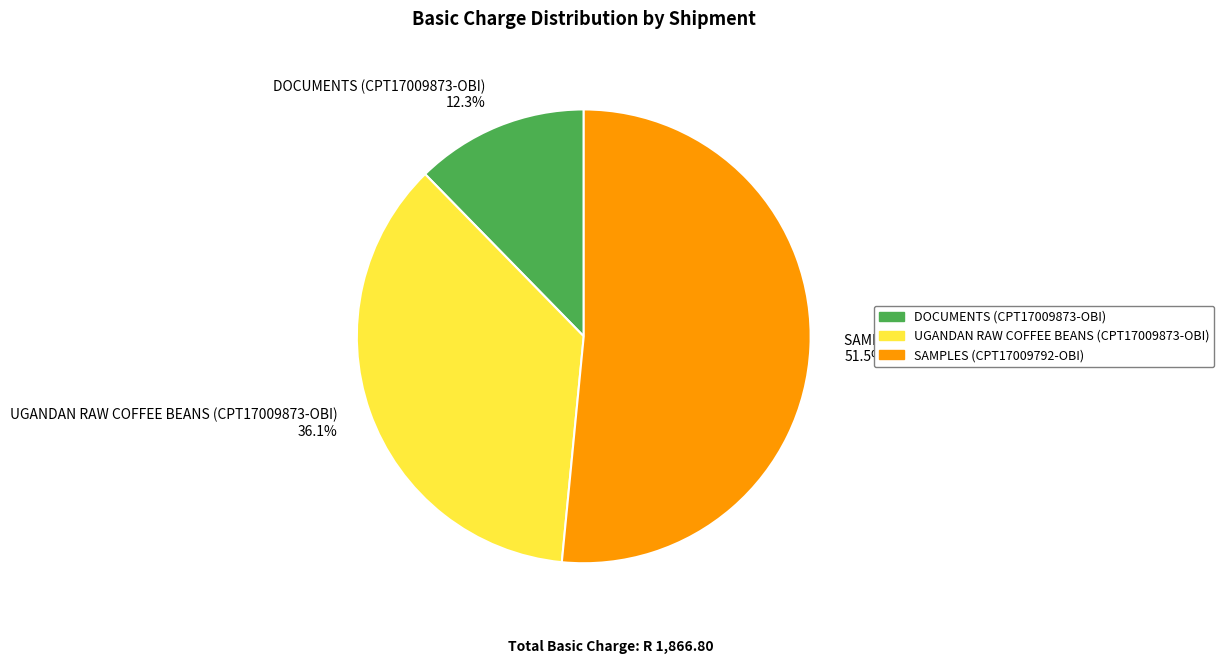

Rank the categories by value from lowest to highest.

DOCUMENTS (CPT17009873-OBI), UGANDAN RAW COFFEE BEANS (CPT17009873-OBI), SAMPLES (CPT17009792-OBI)